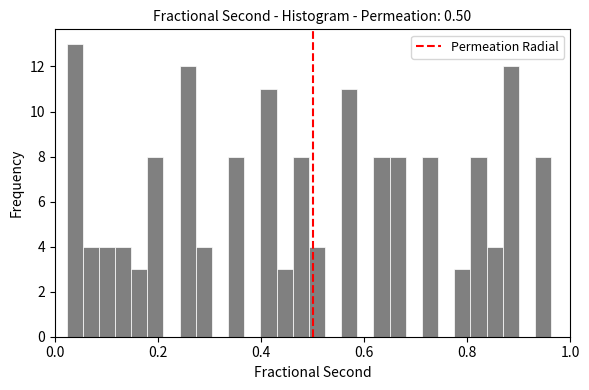

Read against the x-axis, roughly where is the centre of the tallest bar?

0.04